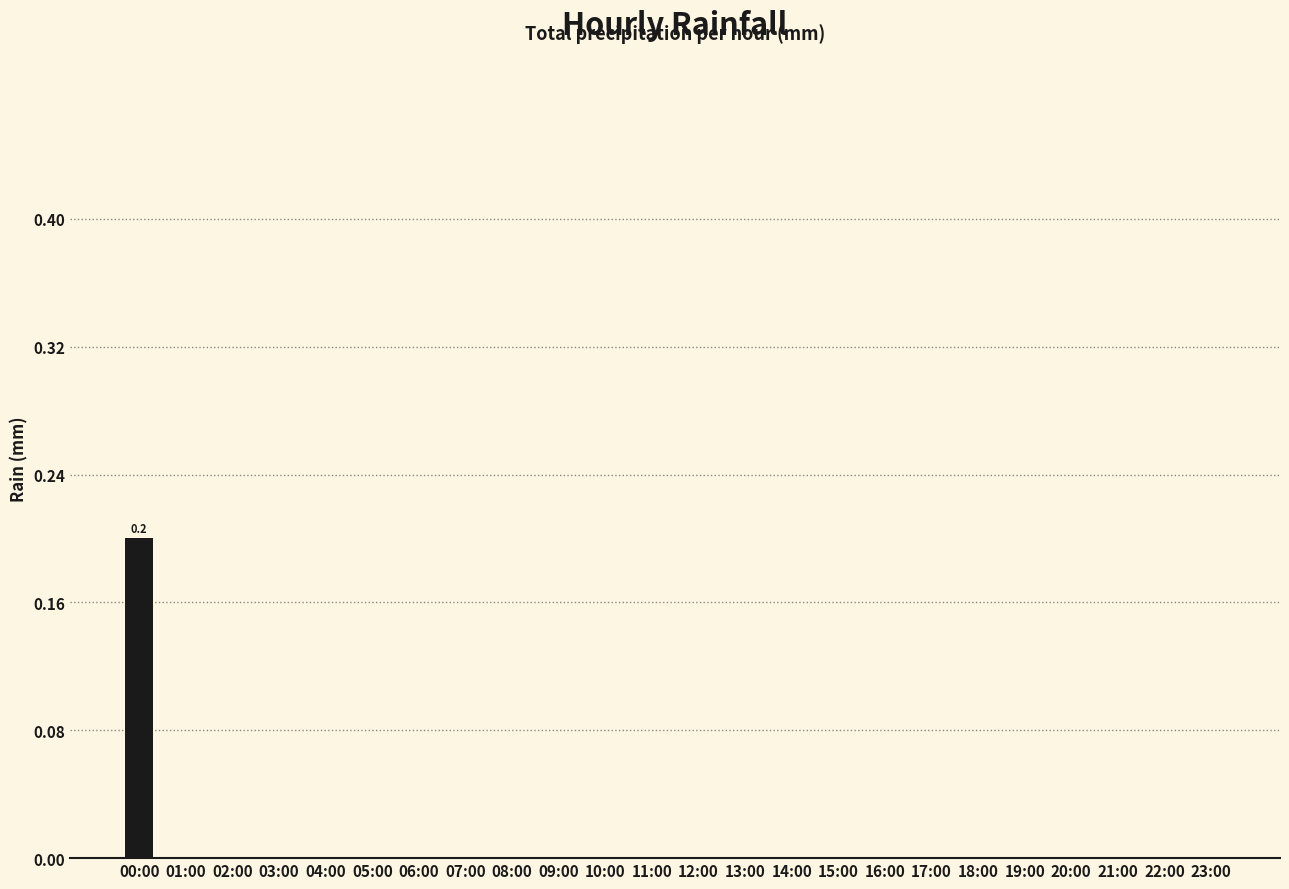

Is it true that the value at 18:00 is 0.0?

True